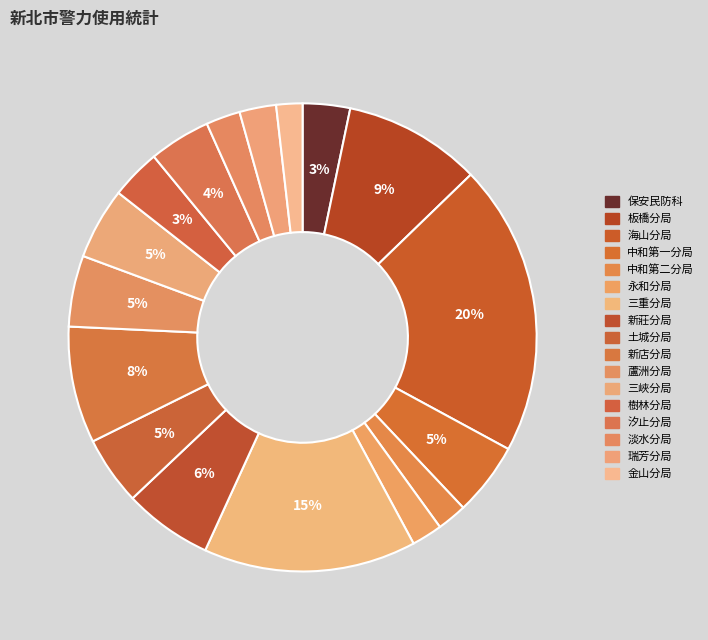

Is there any slice that represents more than half of the pie?

No